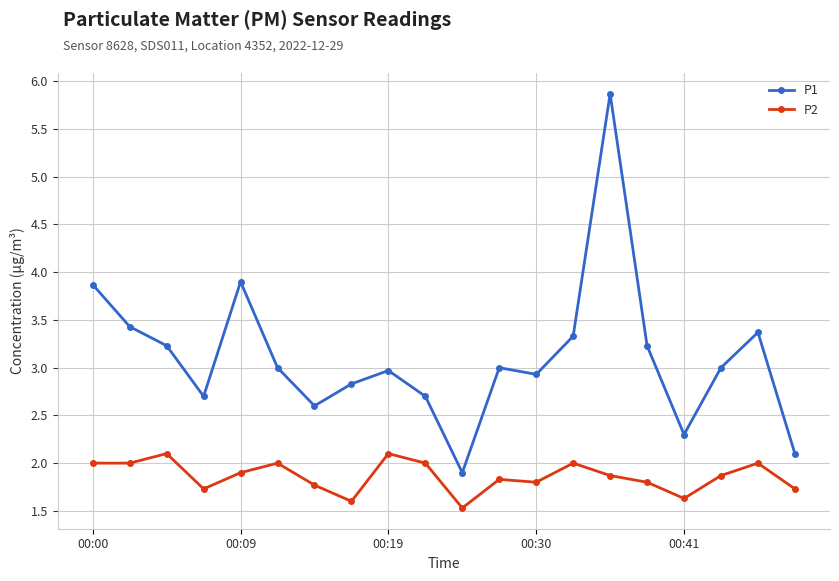

True or false: P1 and P2 cross at least once.

False